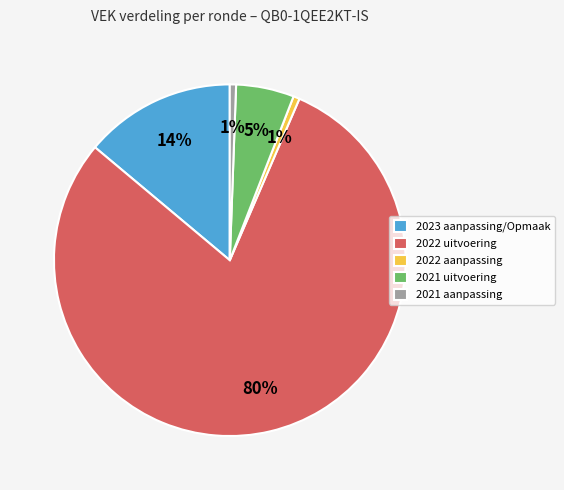

True or false: 2022 aanpassing accounts for 9% of the total.

False